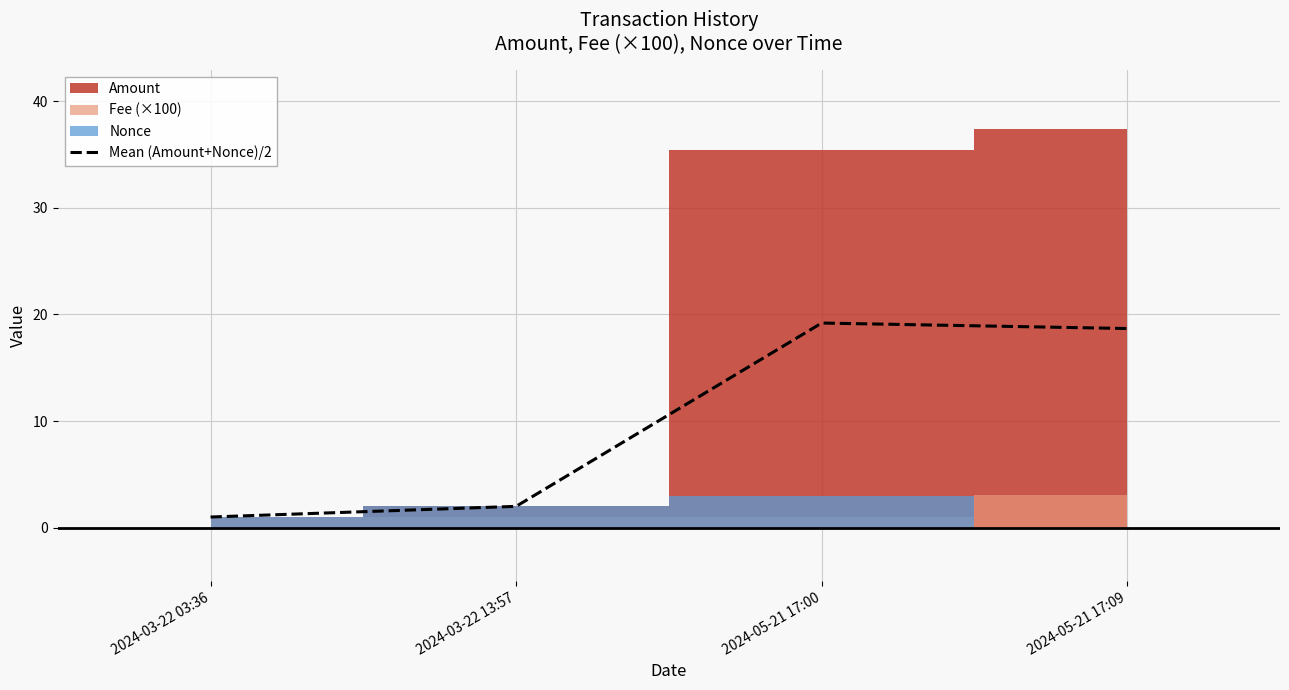

What is the difference between the maximum and minimum values?

18.2